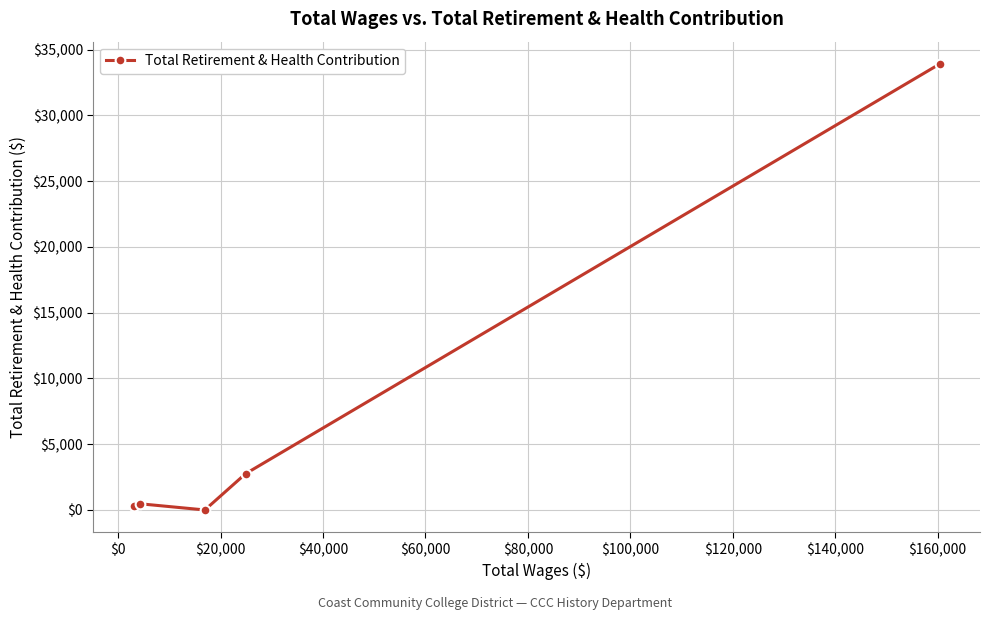

How many positive values are there?

4